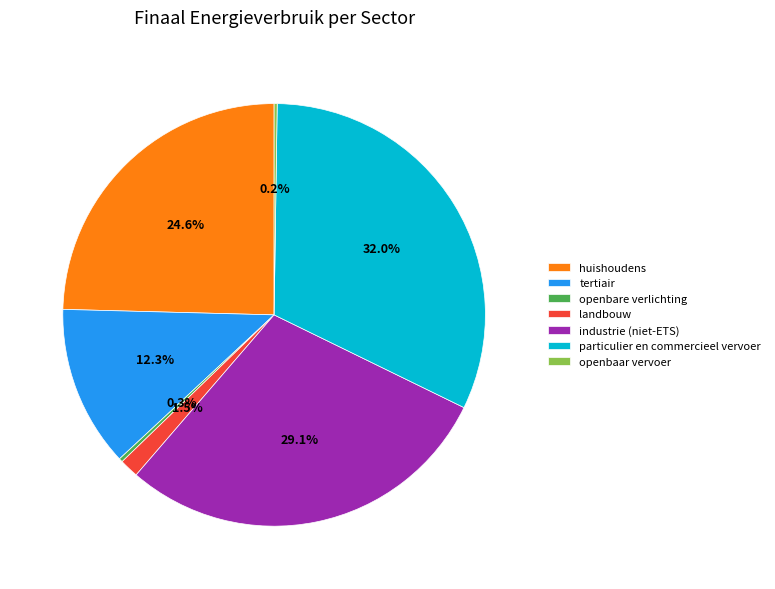

To the nearest percent, what is the combined percentage of industrie (niet-ETS) and particulier en commercieel vervoer?

61%